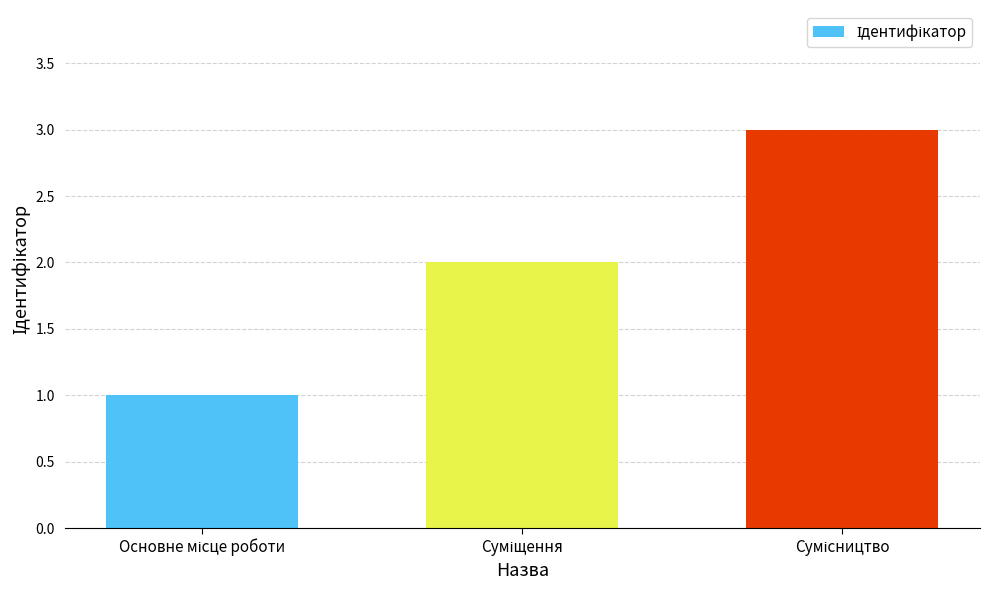

What is the smallest value displayed?

1